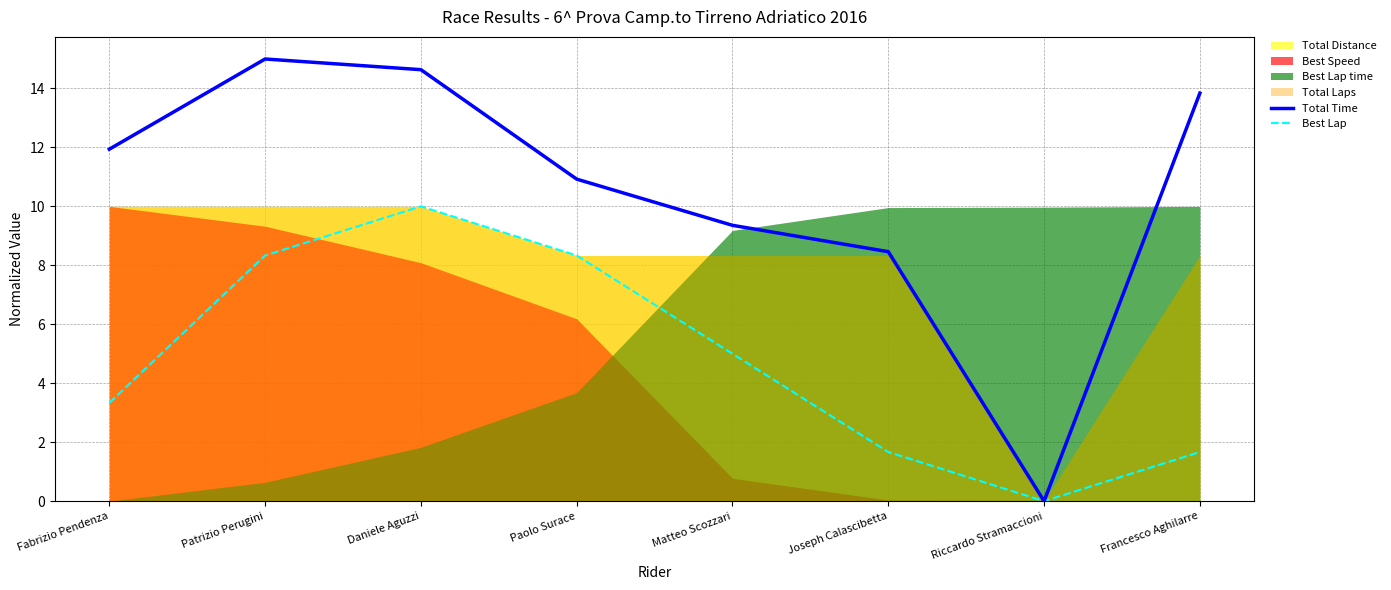

Between Matteo Scozzari and Fabrizio Pendenza, which is larger?

Fabrizio Pendenza